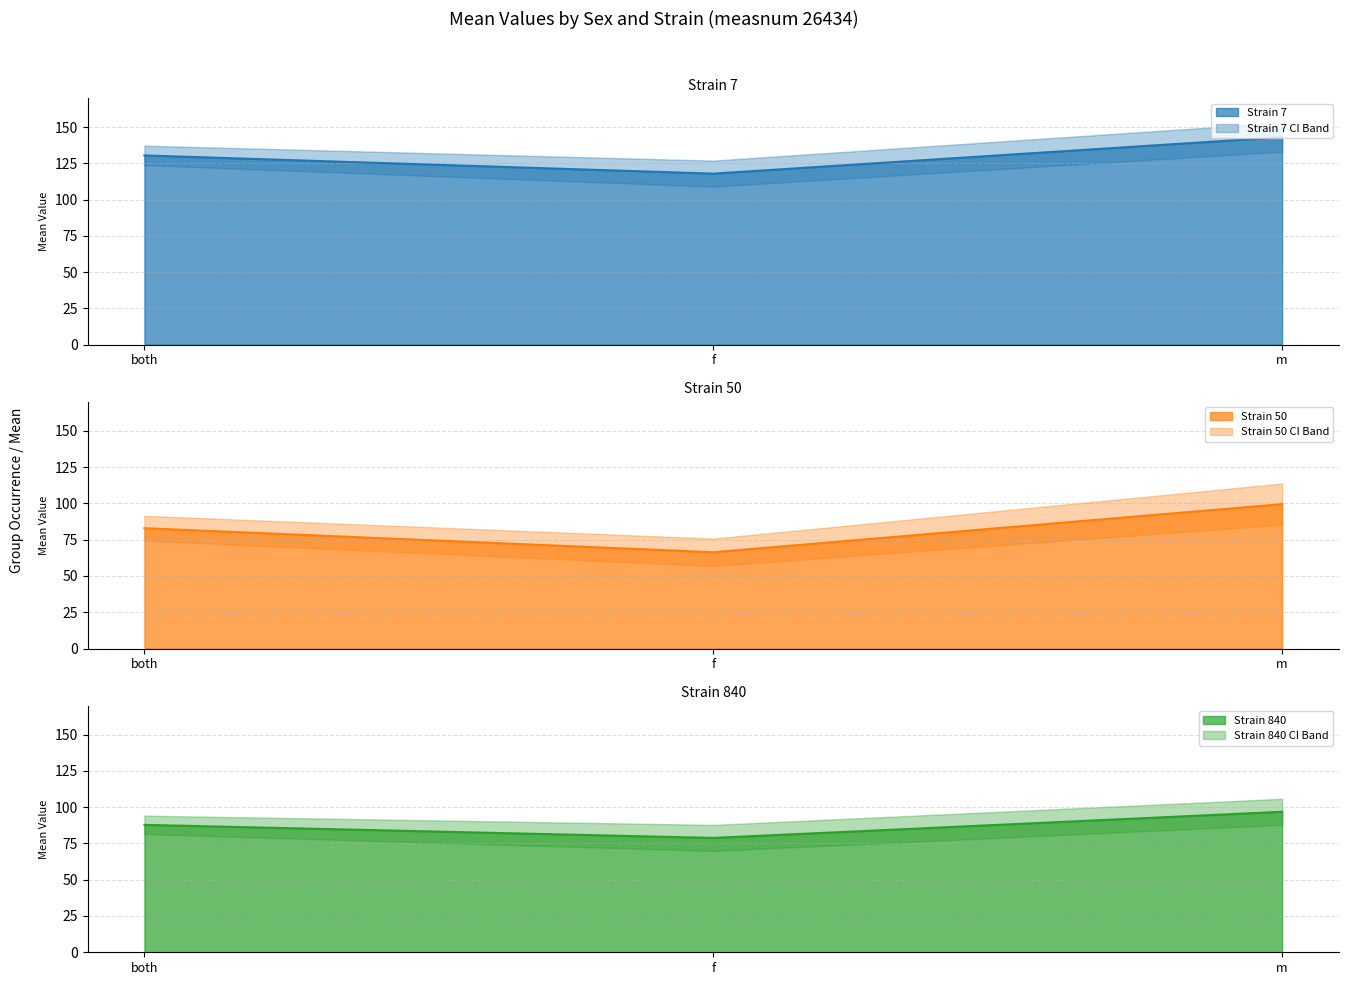

What is the difference between the Strain 840 mean values at f and m?

18.0